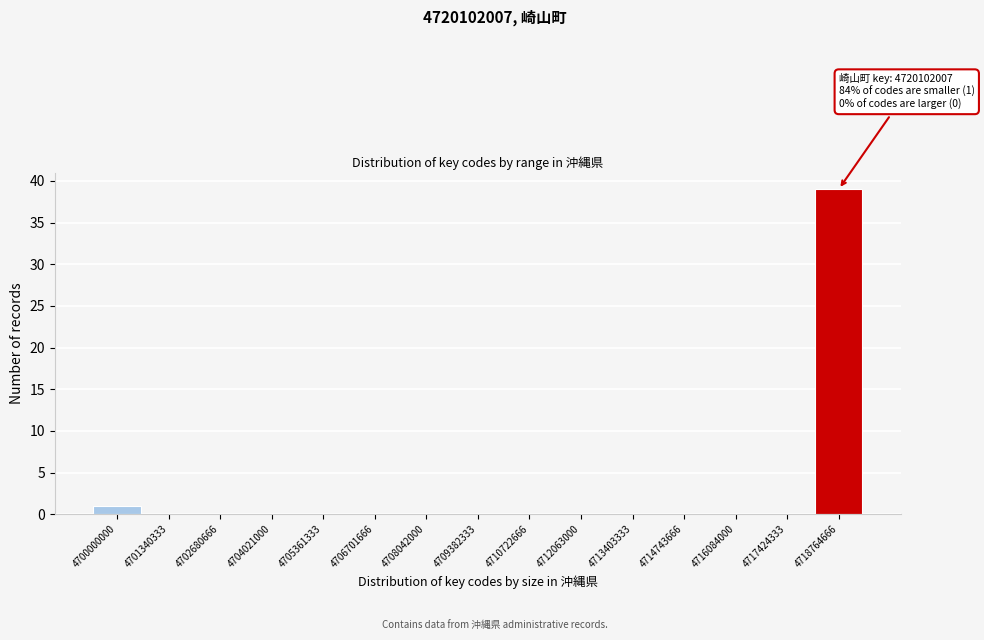

Reading left to right, list all the values displayed in this chart.

4700000000=1	4701340333=0	4702680666=0	4704021000=0	4705361333=0	4706701666=0	4708042000=0	4709382333=0	4710722666=0	4712063000=0	4713403333=0	4714743666=0	4716084000=0	4717424333=0	4718764666=39